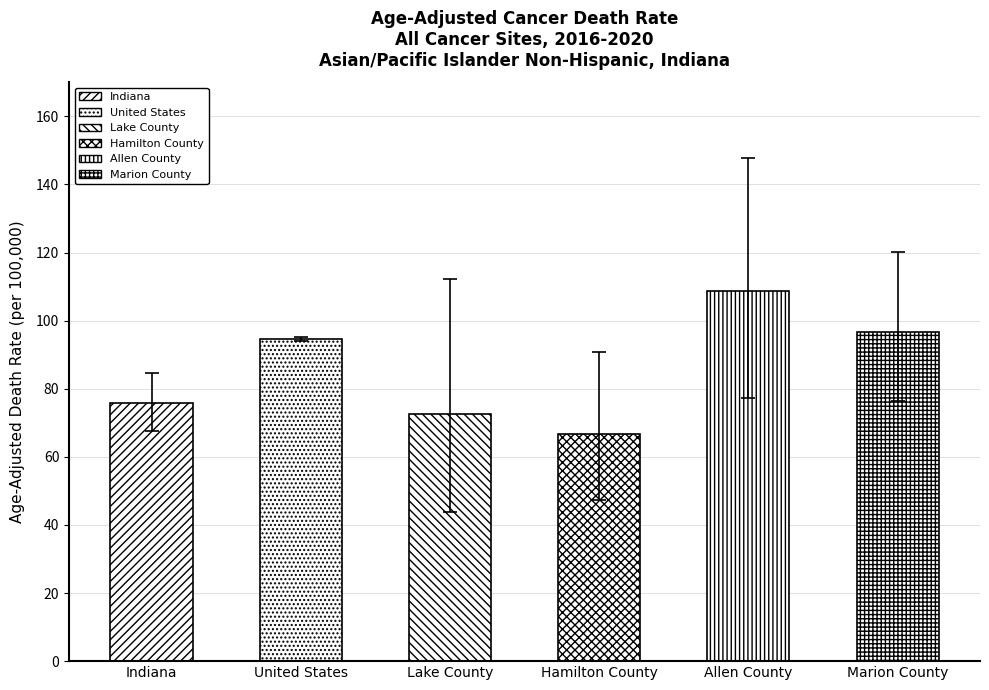

Rank the series at Hamilton County from lowest to highest value.

Lower CI, Age-Adjusted Death Rate, Upper CI